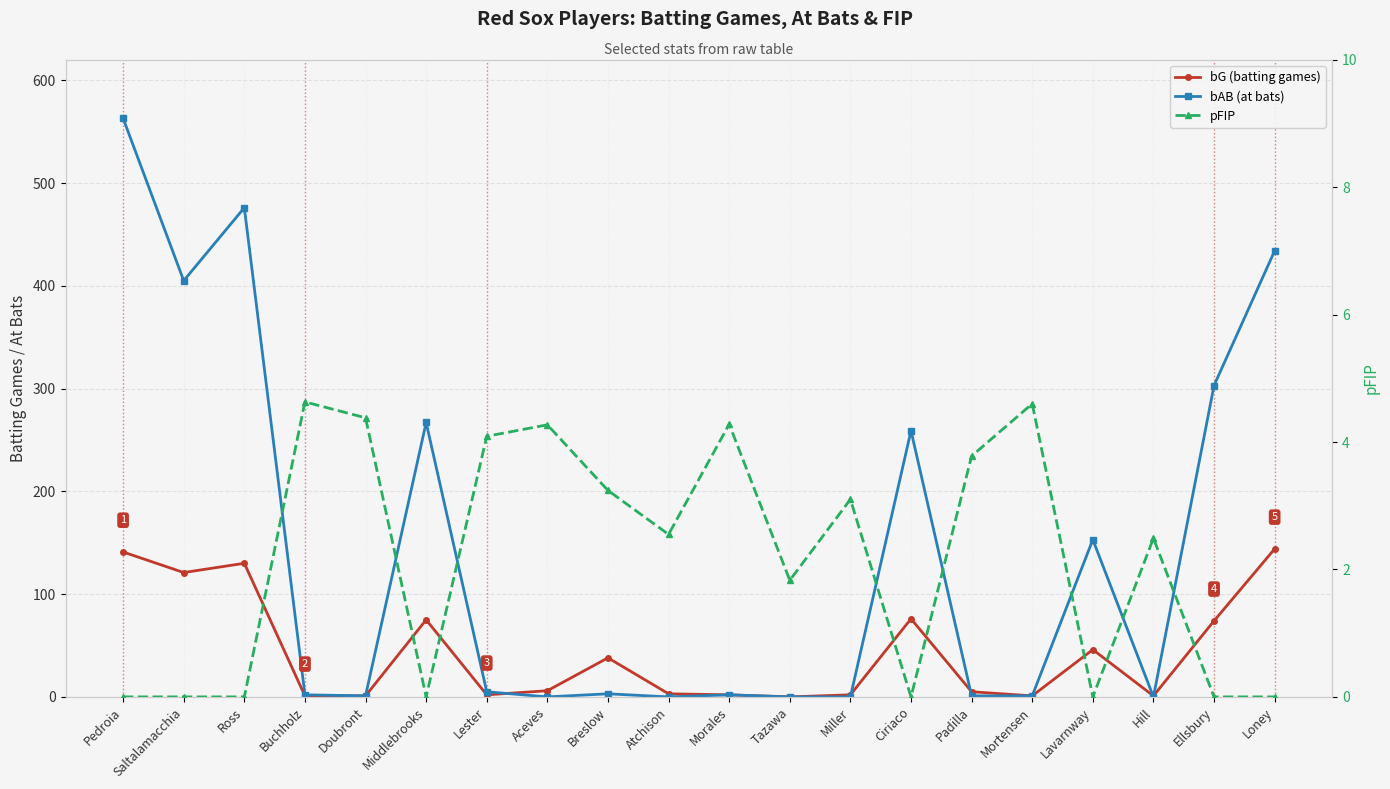

Reading left to right, list all the values displayed in this chart.

bG (batting games): 141.0	121.0	130.0	1.0	1.0	75.0	2.0	6.0	38.0	3.0	2.0	0.0	2.0	76.0	5.0	1.0	46.0	1.0	74.0	144.0
bAB (at bats): 563.0	405.0	476.0	2.0	1.0	267.0	5.0	0.0	3.0	0.0	2.0	0.0	0.0	259.0	1.0	1.0	153.0	0.0	303.0	434.0
pFIP: 0.0	0.0	0.0	4.6	4.4	0.0	4.1	4.3	3.2	2.5	4.3	1.8	3.1	0.0	3.8	4.6	0.0	2.5	0.0	0.0